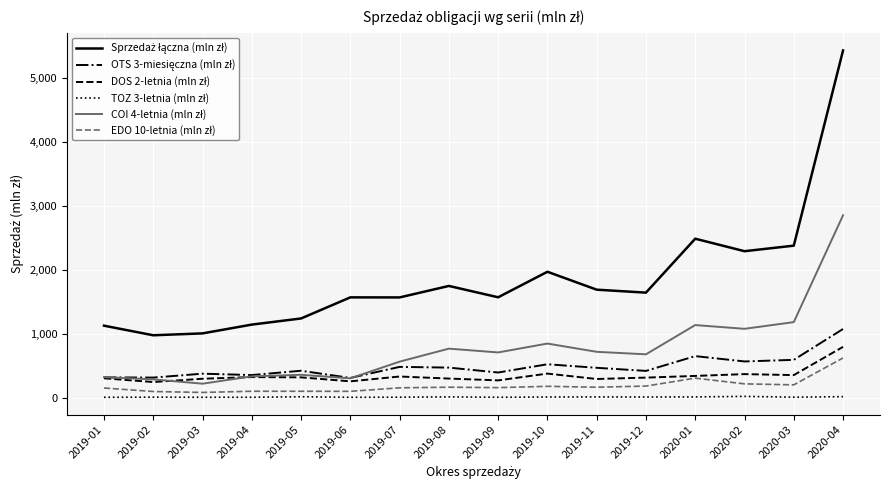

At which category is the sum across all series the highest?

2020-04